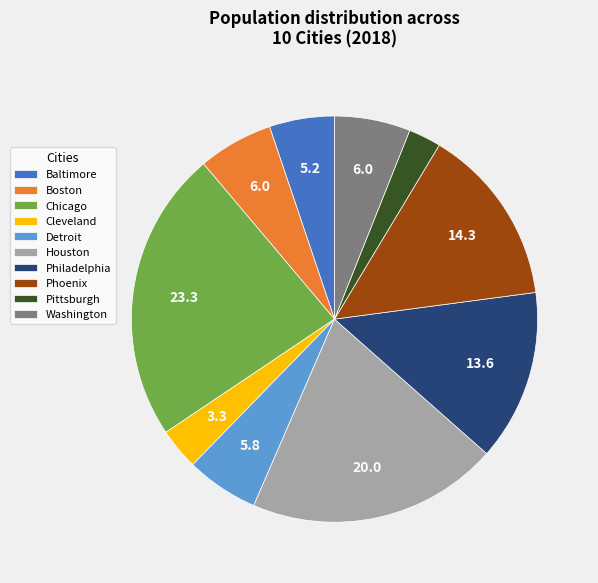

The Boston slice represents 6% of the pie. True or false?

True